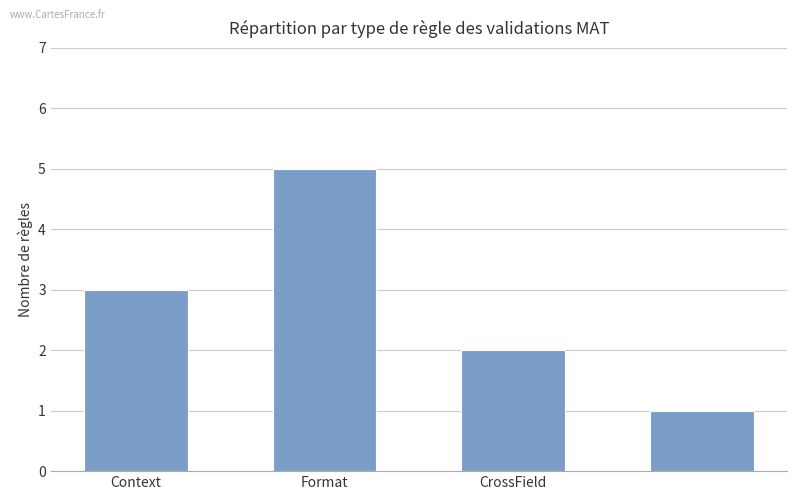

What is the smallest value displayed?

1